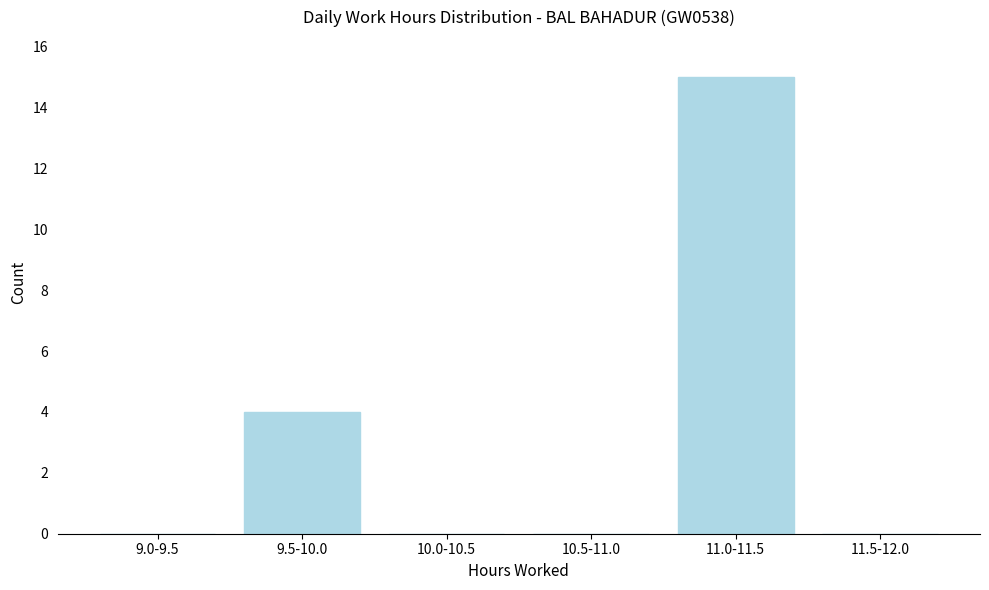

Reading right to left, what are all the values shown in this chart?

11.5-12.0=0	11.0-11.5=15	10.5-11.0=0	10.0-10.5=0	9.5-10.0=4	9.0-9.5=0